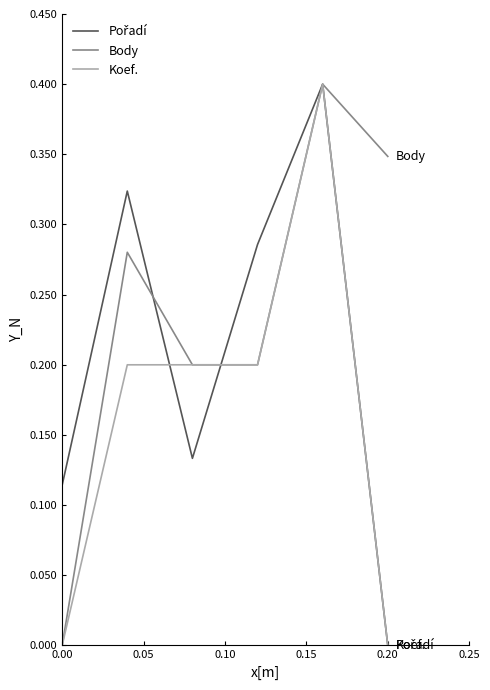

What is the maximum value shown in the chart?

0.4